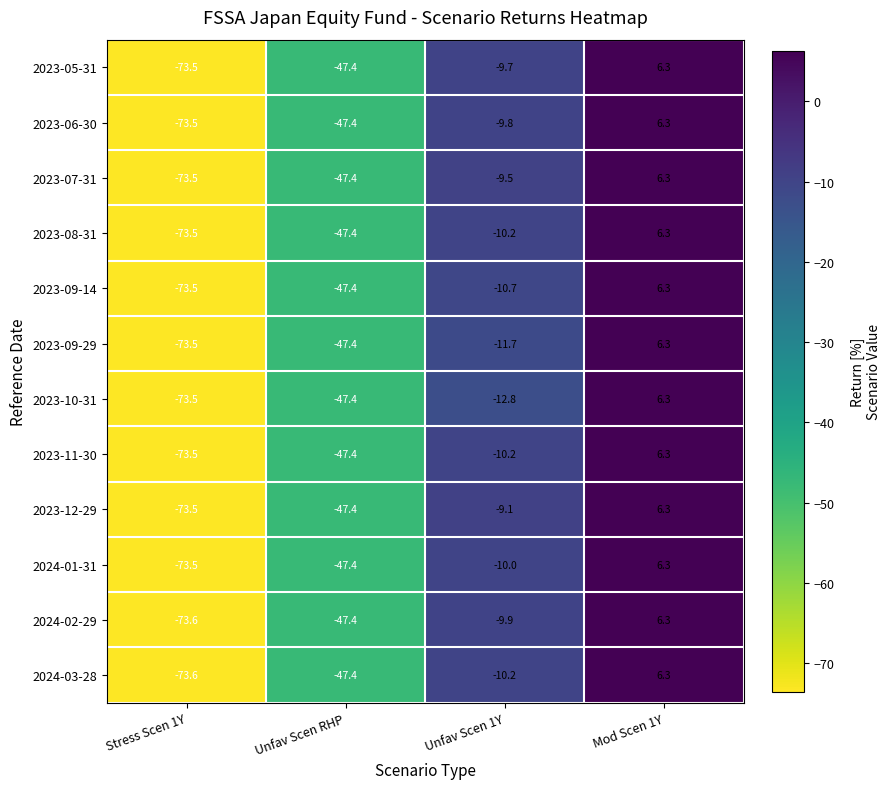

Where does the 2023-12-29 series first go above -9?

Mod Scen 1Y